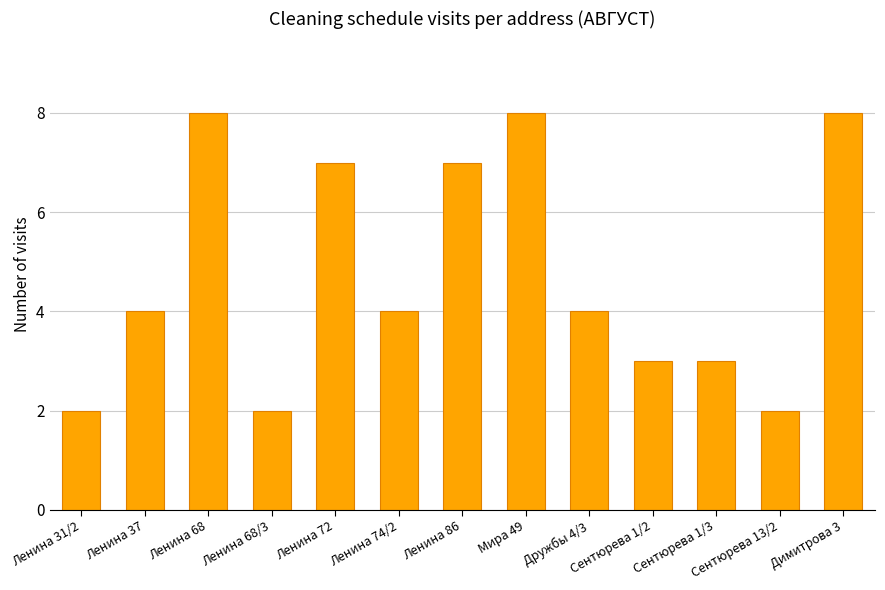

The chart shows a value of 2 at Сентюрева 13/2. True or false?

True